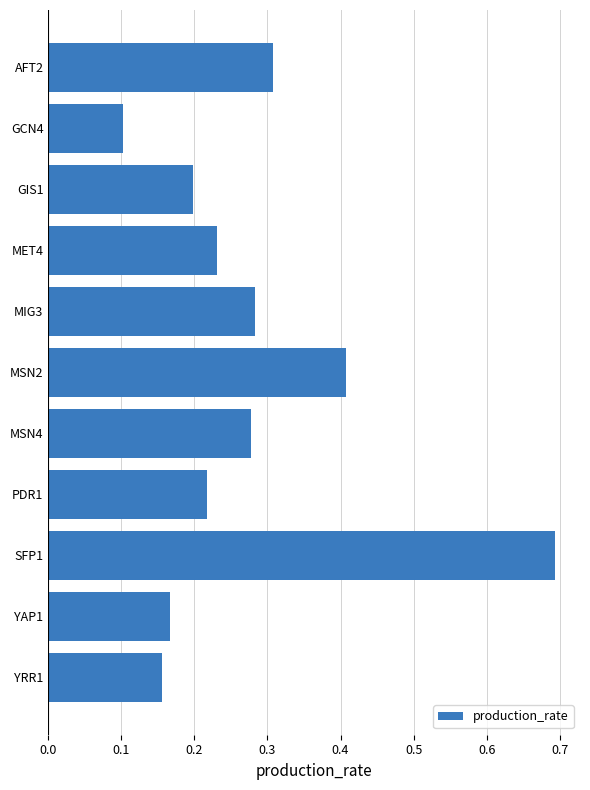

At which label is the value closest to 0?

GCN4